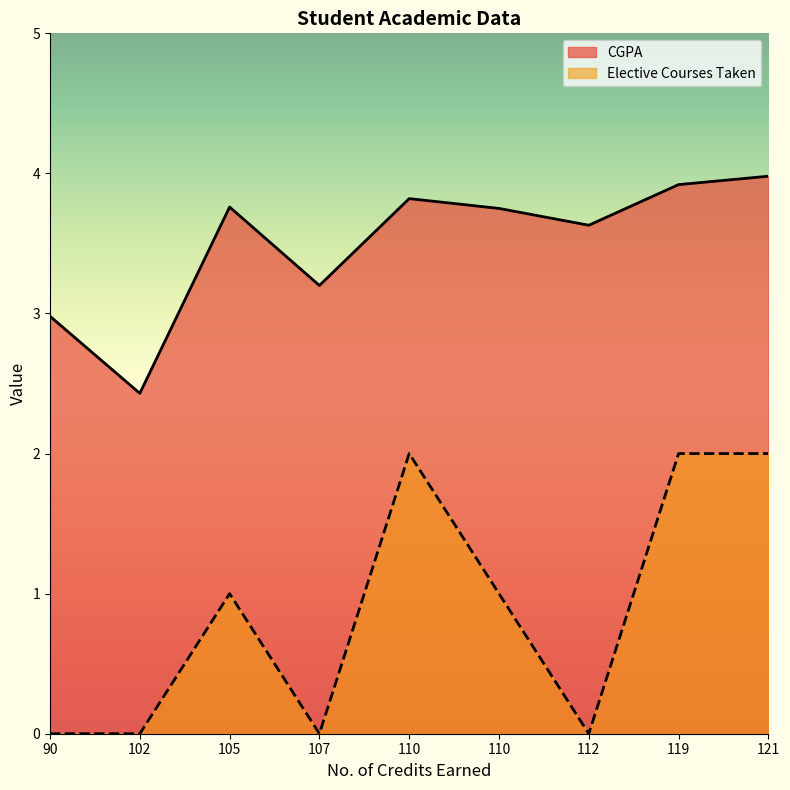

Is the value of CGPA at 90 greater than the value of Elective Courses Taken at 112?

Yes